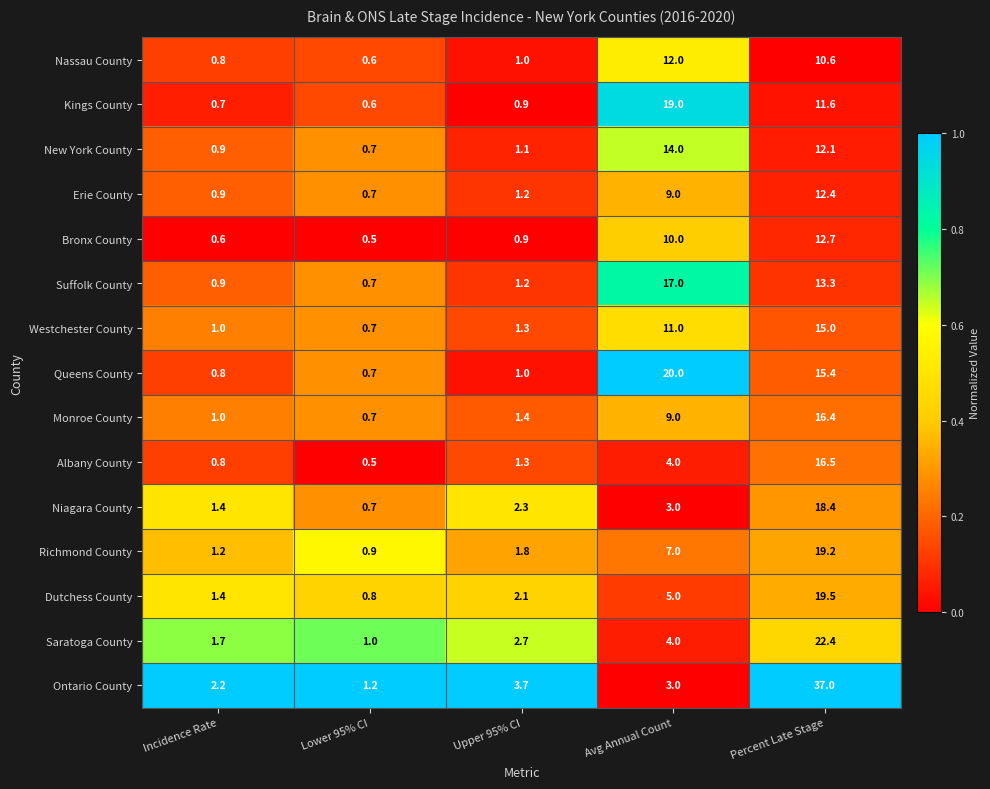

What is the greatest value displayed?

37.0